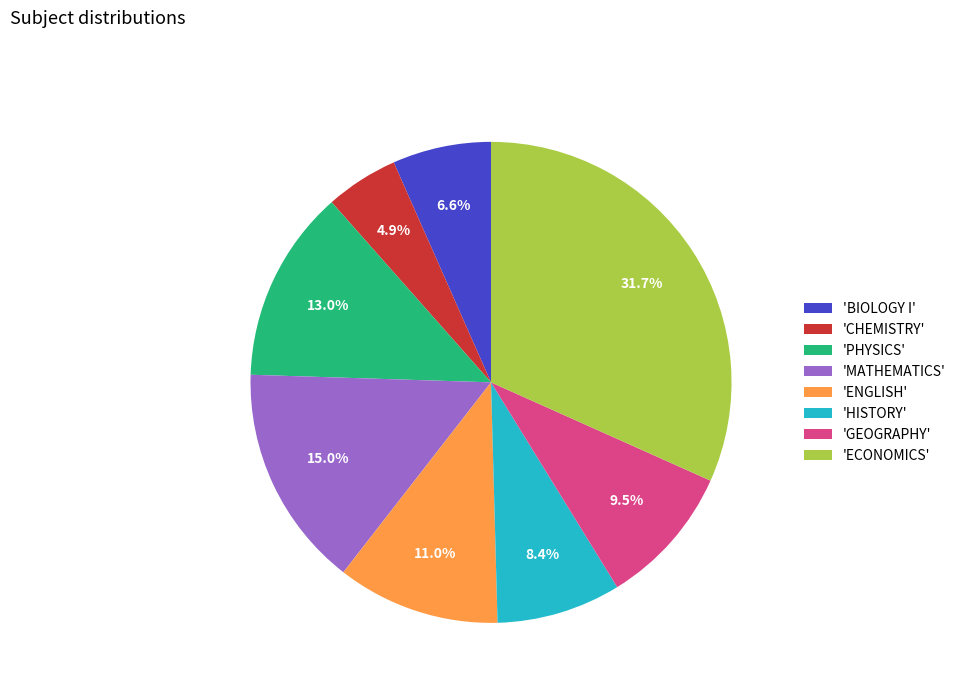

What is the largest slice in the pie chart?

'ECONOMICS'